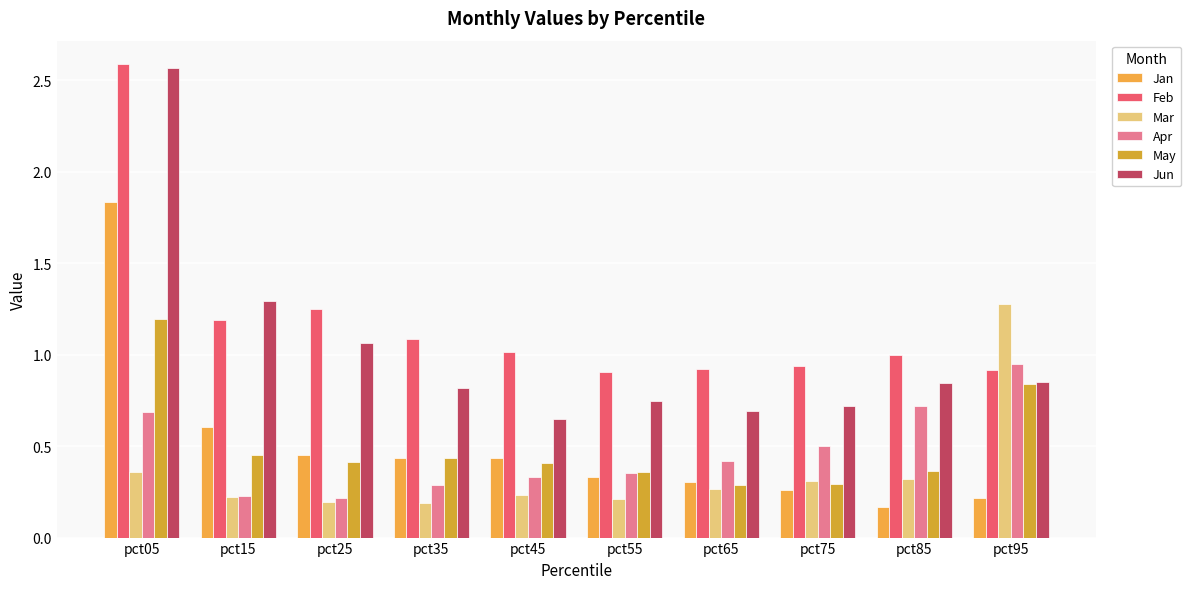

Read the Jun value at pct25.

1.1